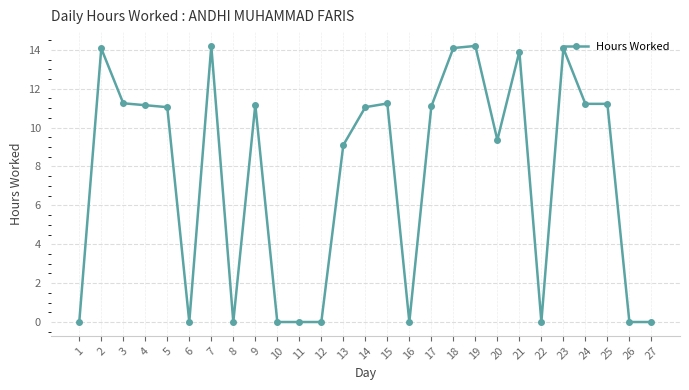

What is the value of the 18th point from the left?

14.1